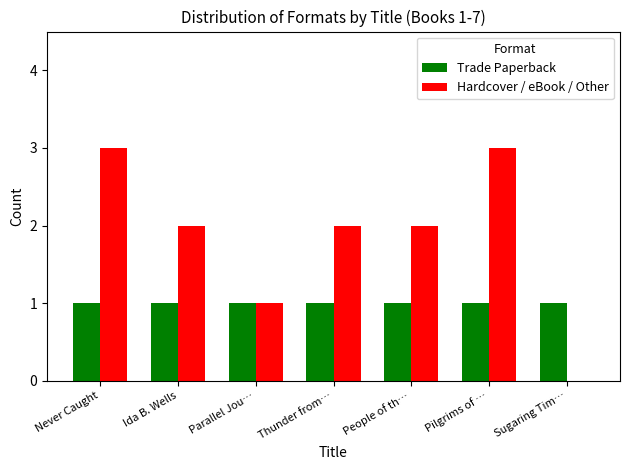

What is the sum of all Trade Paperback values?

7